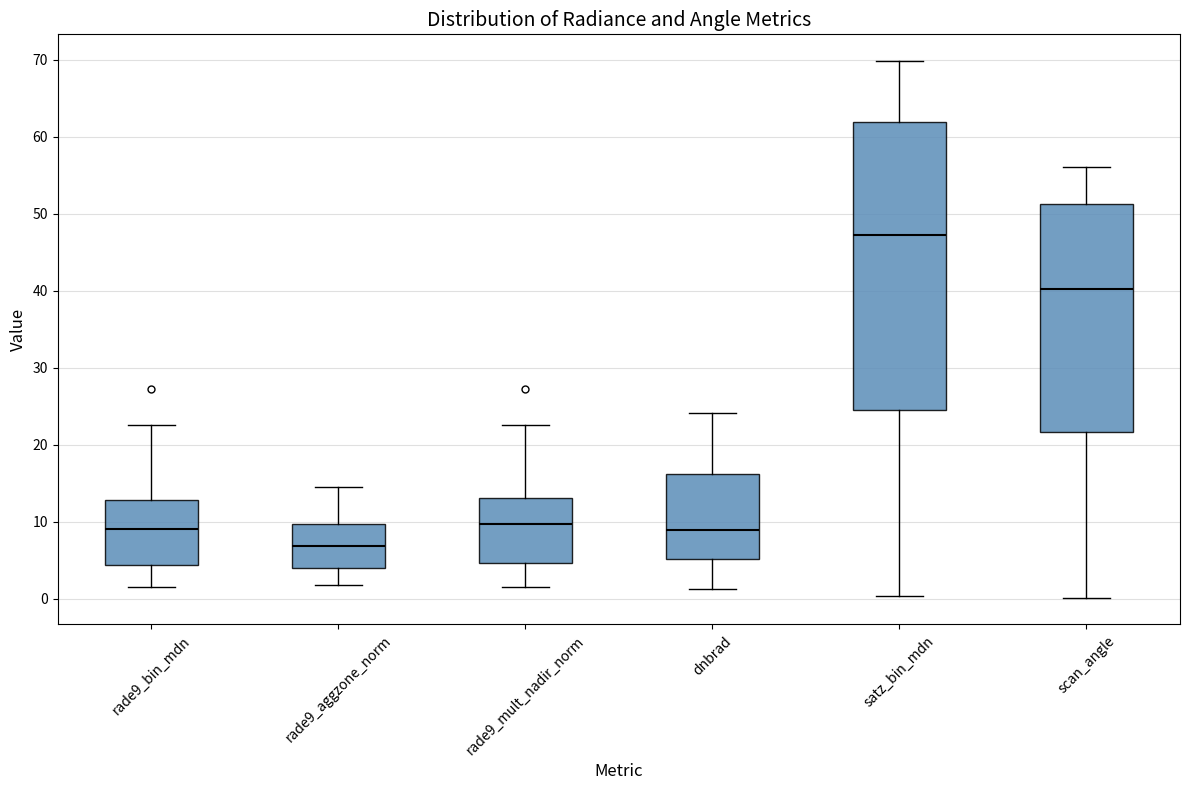

Reading left to right, transcribe this box plot: for each box, give where its median line is, the range the box spans, and where its two whiskers end, as read against the y-axis. The values are not printed on the chart, so give them approximately, as read against the axis.

rade9_bin_mdn: median 9, box 4 to 13, whiskers 2 to 23
rade9_aggzone_norm: median 7, box 4 to 10, whiskers 2 to 15
rade9_mult_nadir_norm: median 10, box 5 to 13, whiskers 2 to 23
dnbrad: median 9, box 5 to 16, whiskers 1 to 24
satz_bin_mdn: median 47, box 25 to 62, whiskers 0 to 70
scan_angle: median 40, box 22 to 51, whiskers 0 to 56